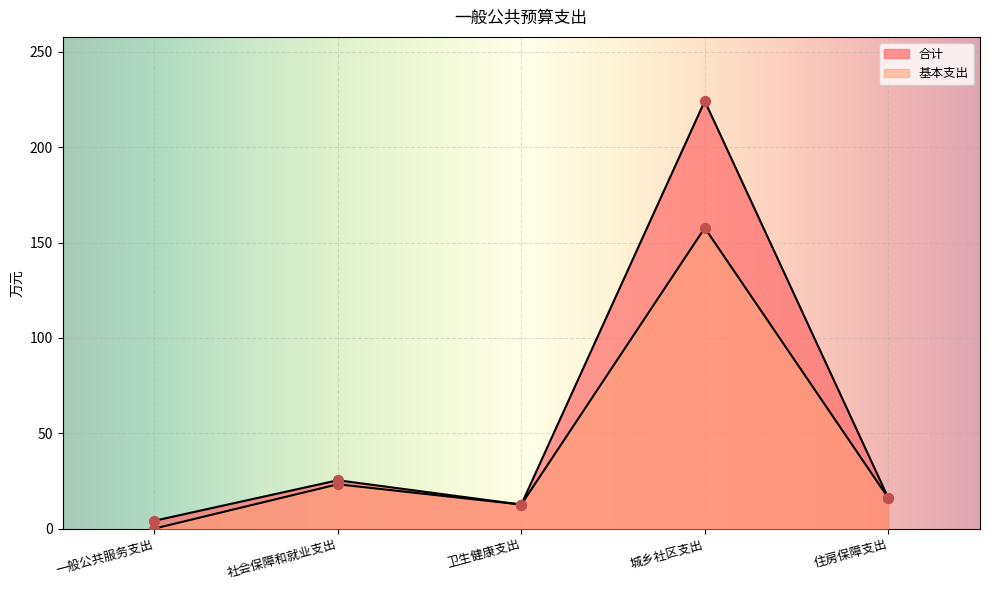

At which category is the sum across all series the highest?

城乡社区支出